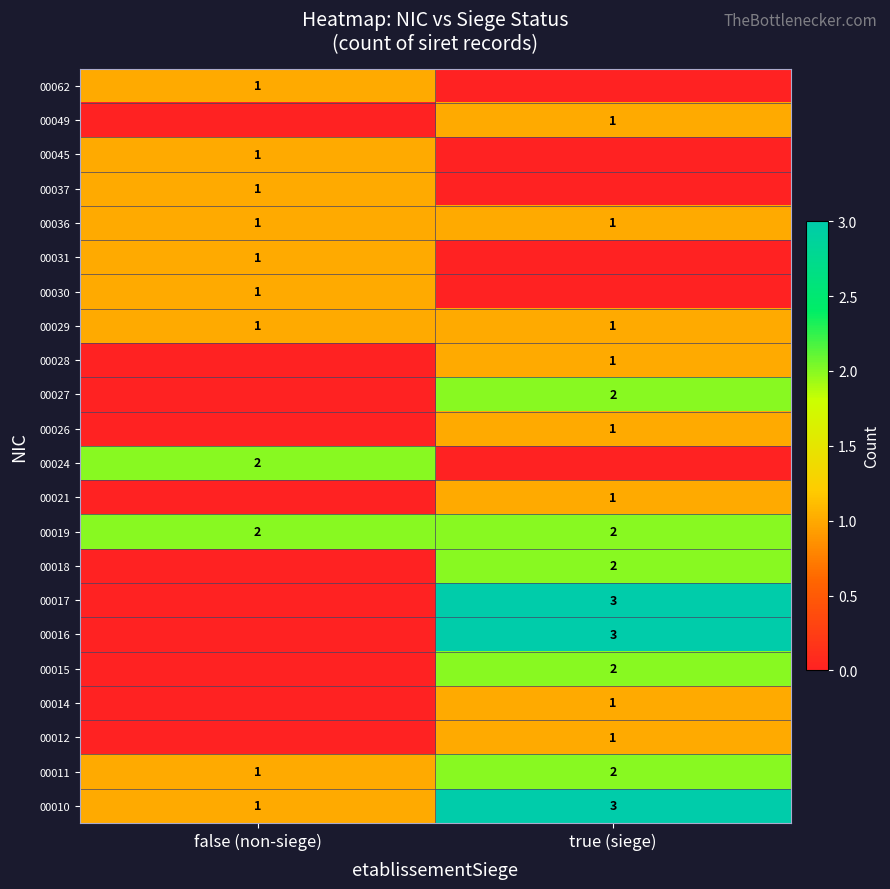

Rank the categories by 00010 value from lowest to highest.

false (non-siege), true (siege)